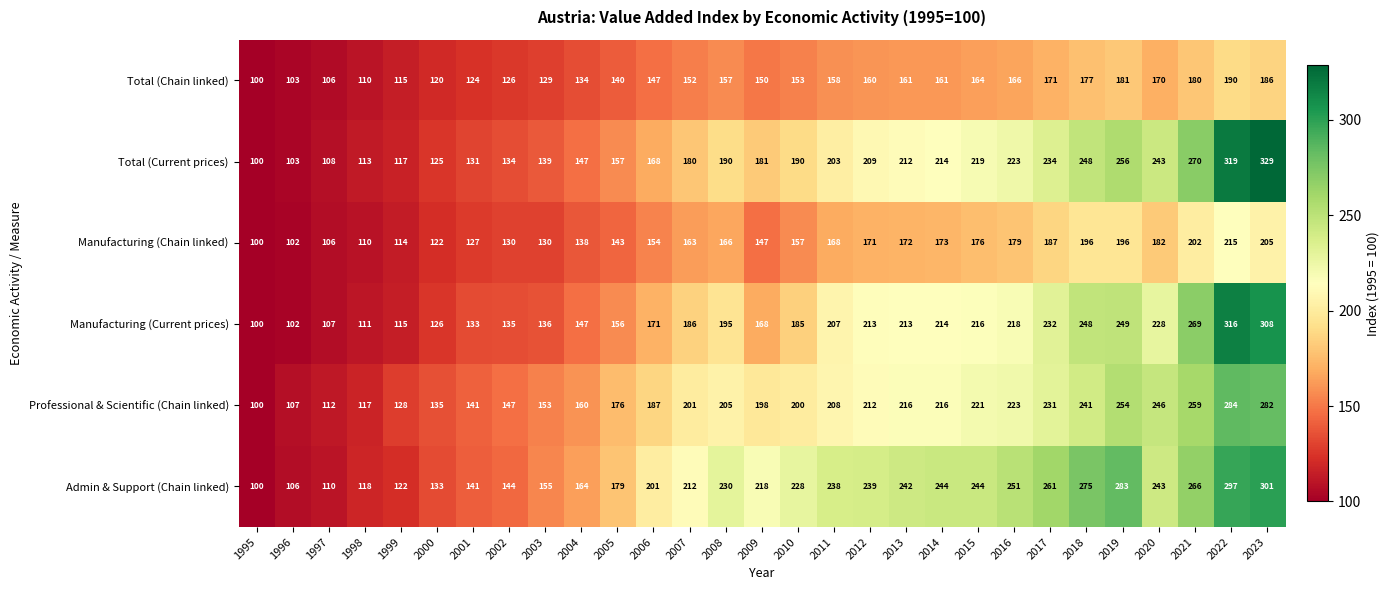

What is the difference between the highest and lowest values at 2022?

129